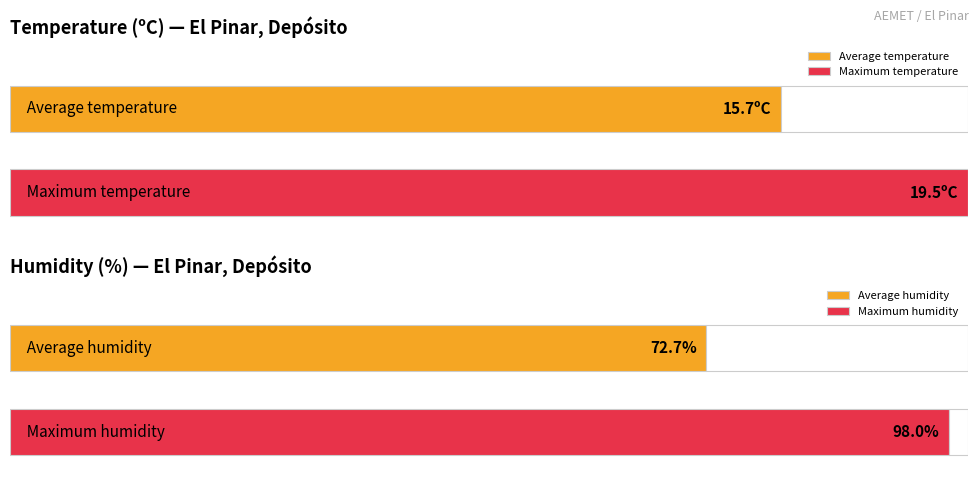

What is the greatest value displayed?

98.0